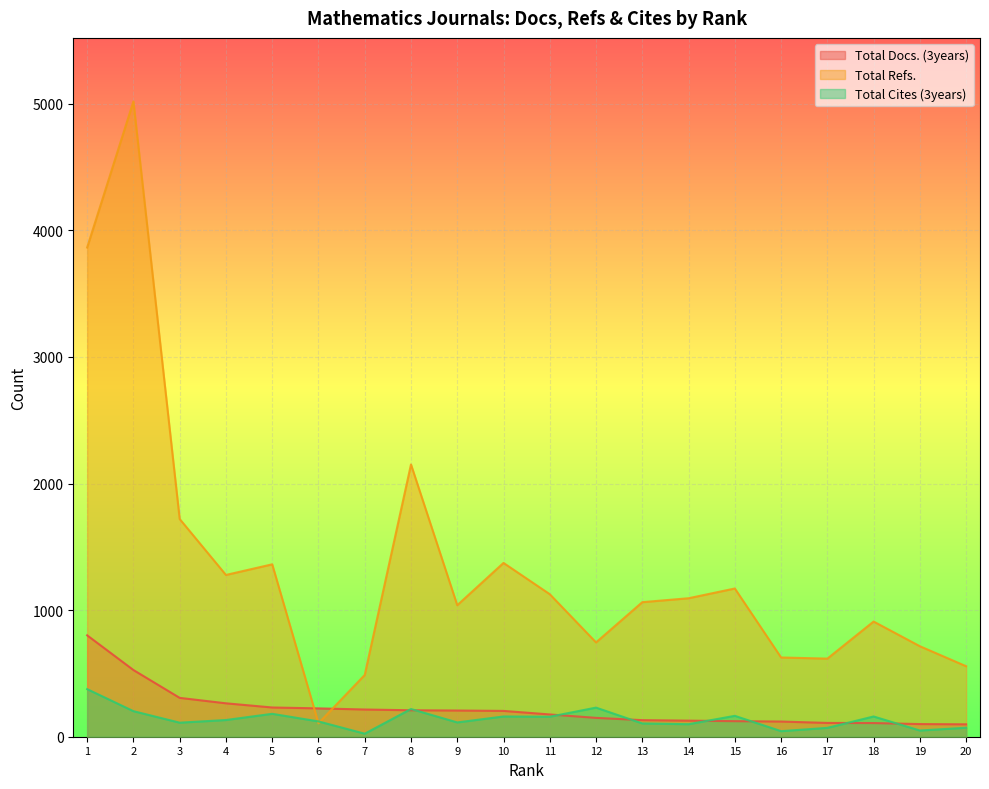

Rank the categories by Total Cites (3years) value from lowest to highest.

7, 16, 19, 17, 20, 14, 13, 3, 9, 6, 4, 11, 10, 18, 15, 5, 2, 8, 12, 1